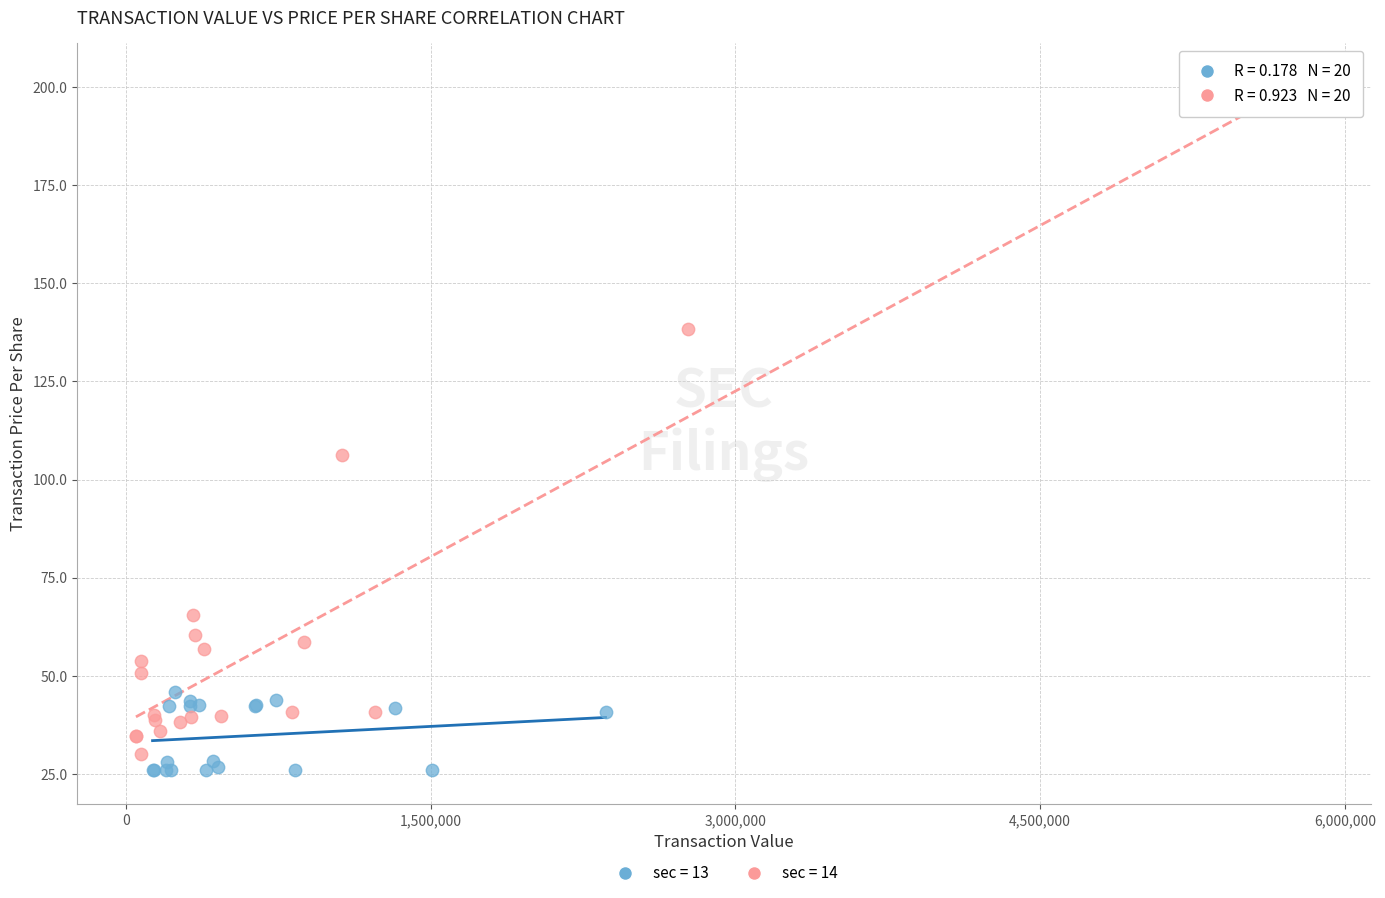

Which series has the largest Y range (max minus min)?

sec = 14